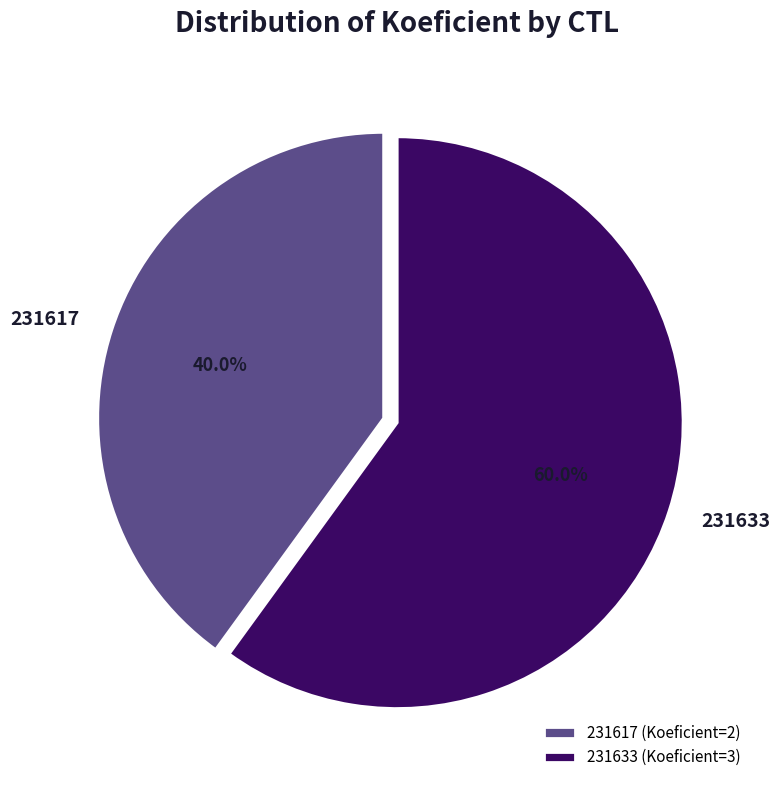

How many slices are in this pie chart?

2